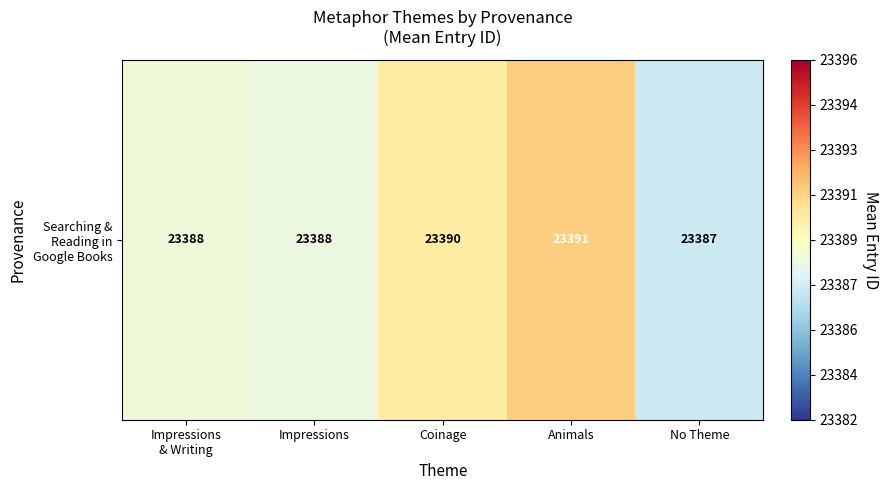

Reading left to right, what are all the values shown in this chart?

23388.5	23388.3	23390.0	23391.0	23387.3